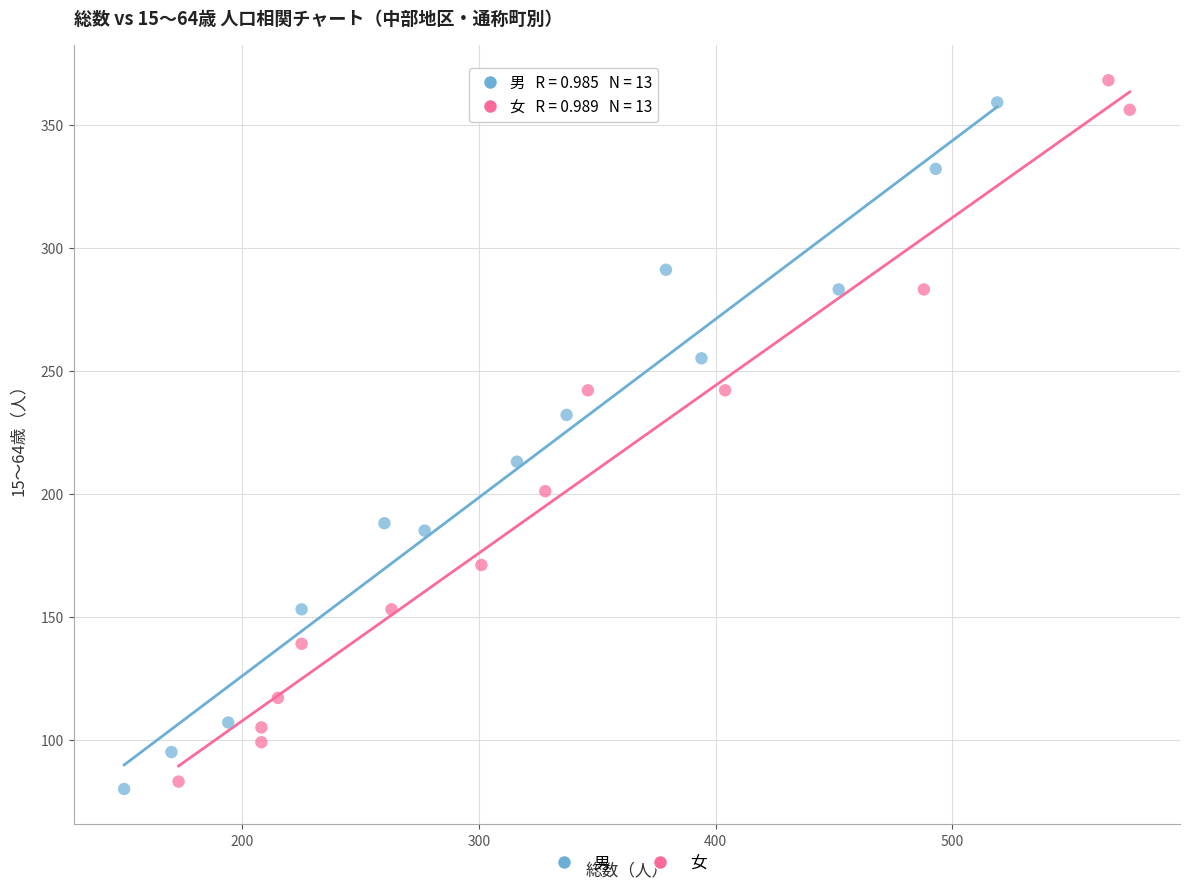

What are all the series names shown in the legend?

男, 女